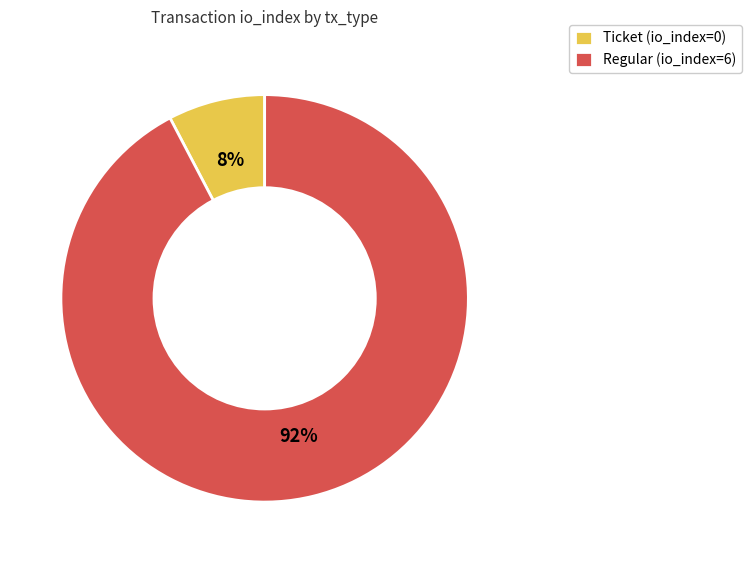

Rank the categories by value from highest to lowest.

Regular, Ticket